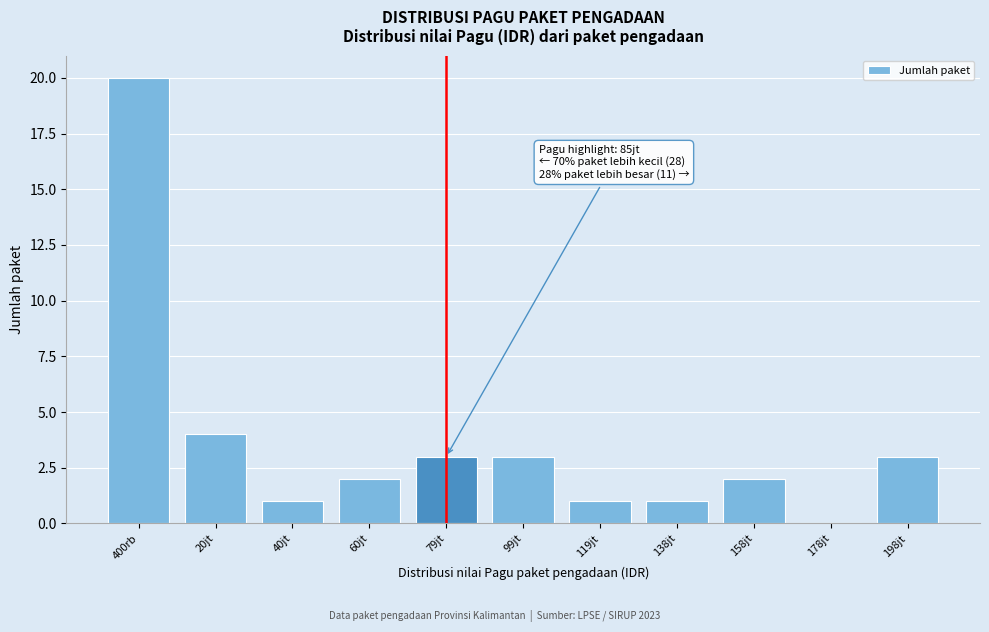

Reading left to right, what are all the values shown in this chart?

400rb=20	20jt=4	40jt=1	60jt=2	79jt=3	99jt=3	119jt=1	138jt=1	158jt=2	178jt=0	198jt=3